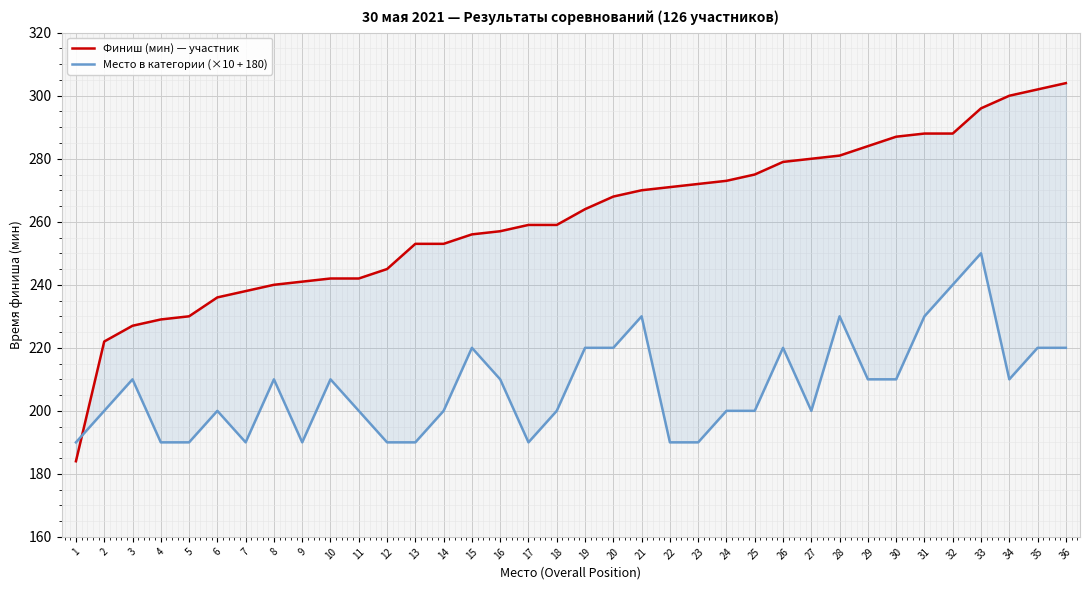

True or false: Место в категории (×10 + 180) has a value of 190 at 12.

True